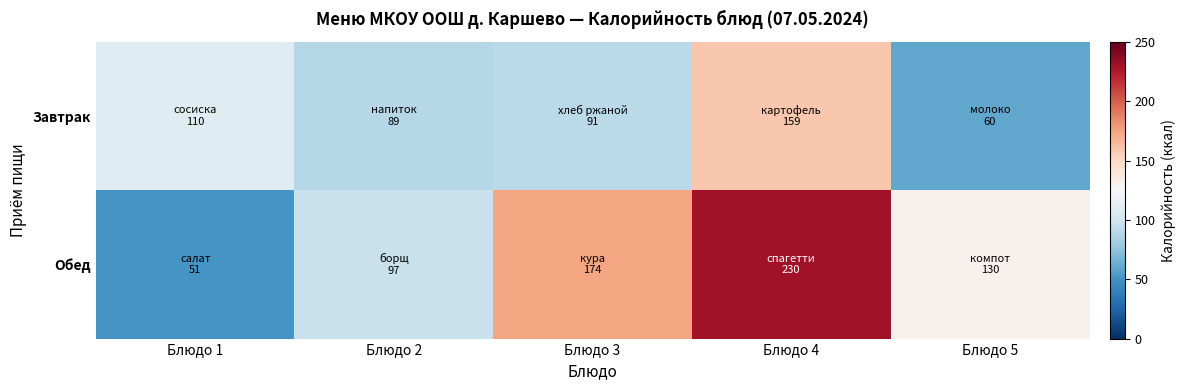

What is the spread (max minus min) of values at Блюдо 5?

70